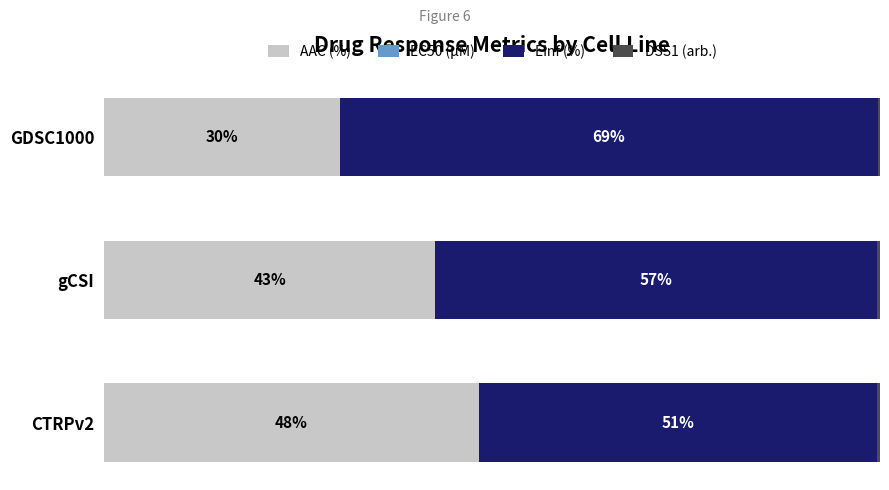

List the series in order of their peak value, highest first.

Einf (%), AAC (%), DSS1 (arb.), EC50 (µM)